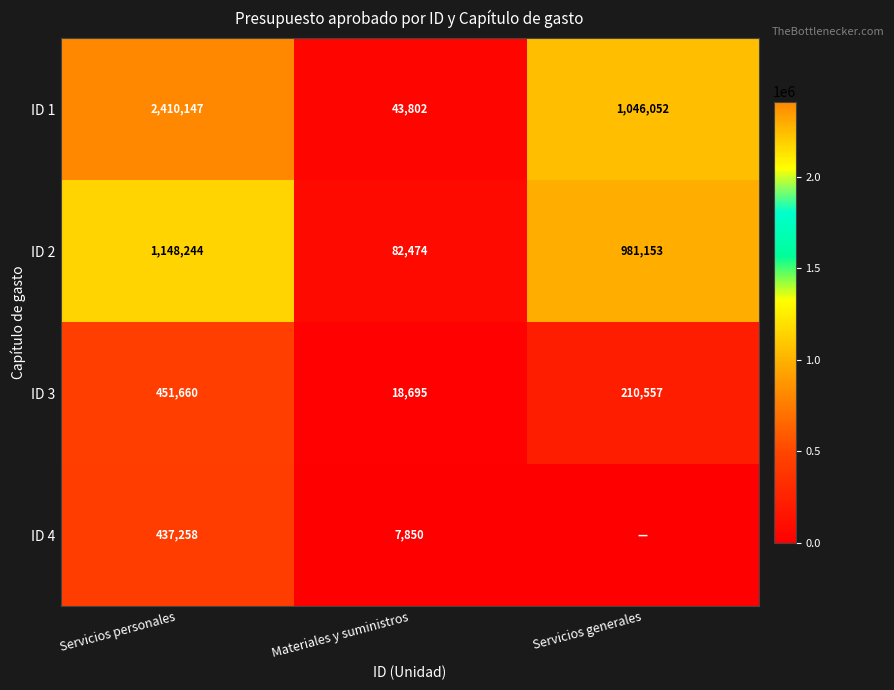

At which label does ID 2 reach its peak?

Servicios personales